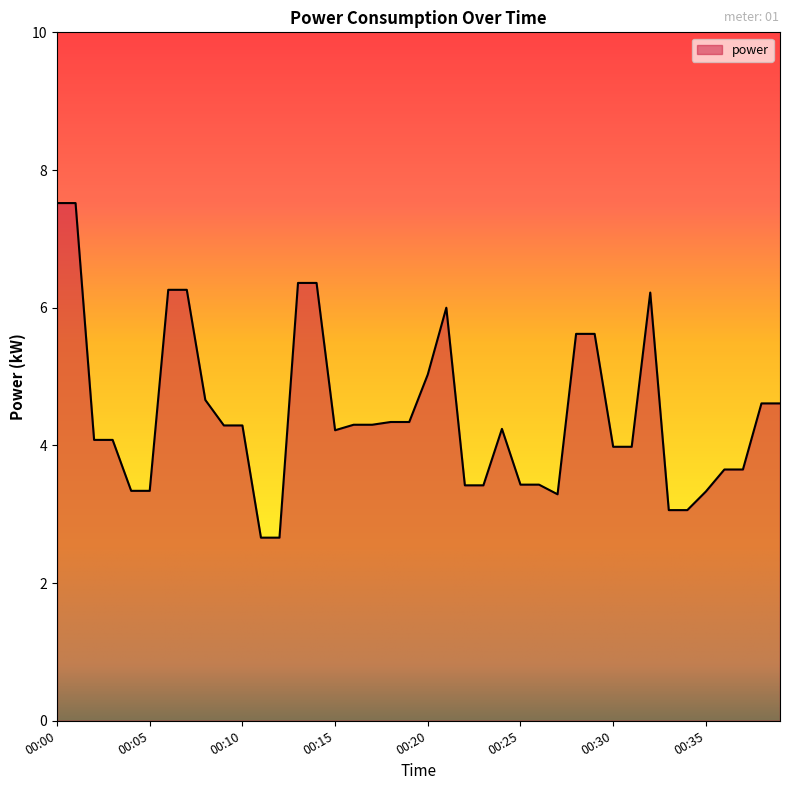

What is the difference between the maximum and minimum values?

4.9